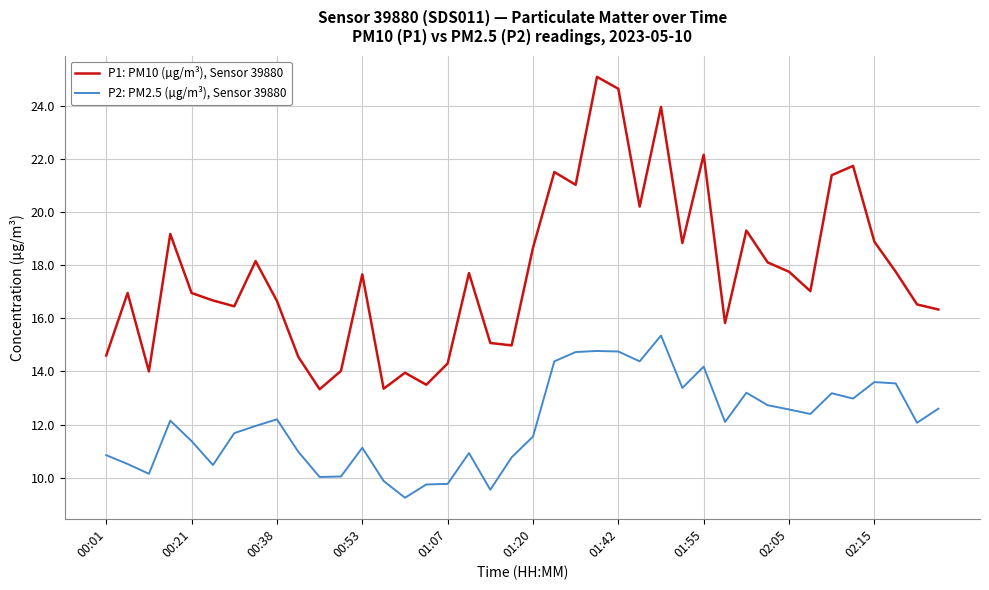

What is the maximum value shown in the chart?

25.1